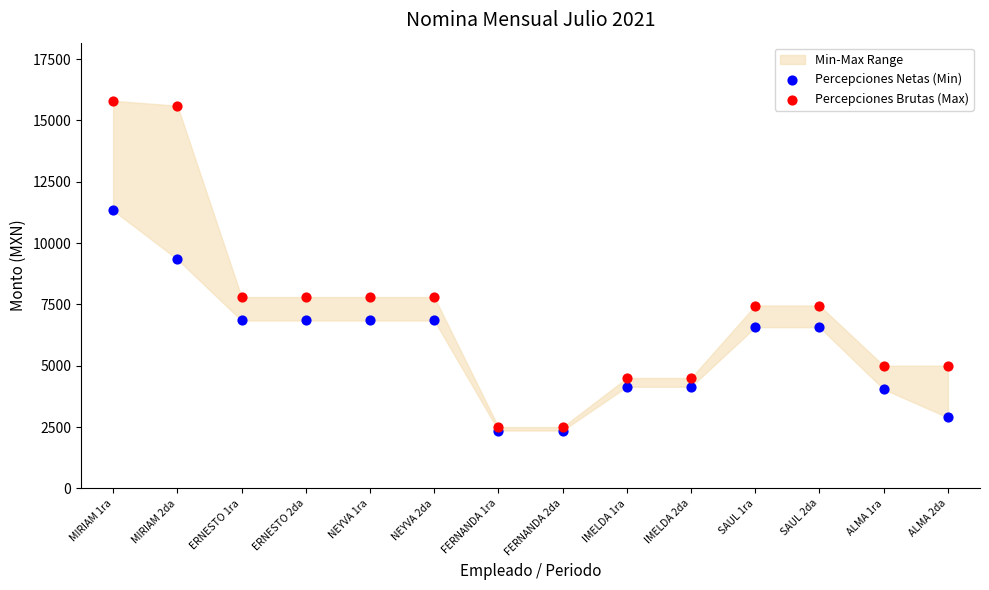

Which series has the widest spread of Y values?

Percepciones Brutas (Max)